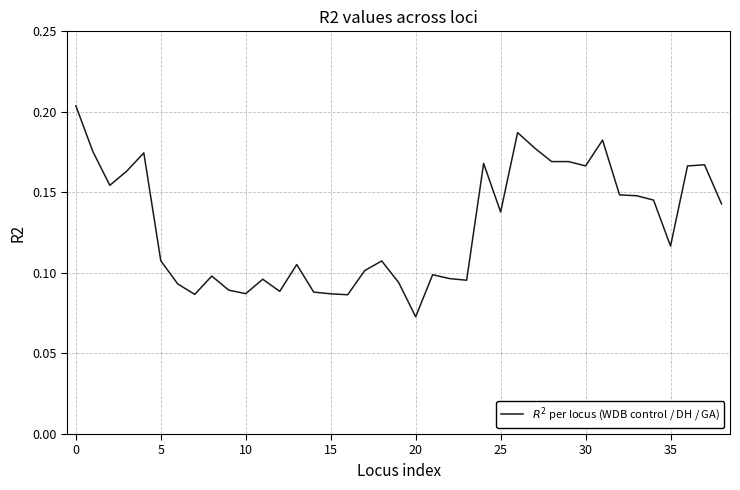

Does the chart display data point markers on the line(s)?

No